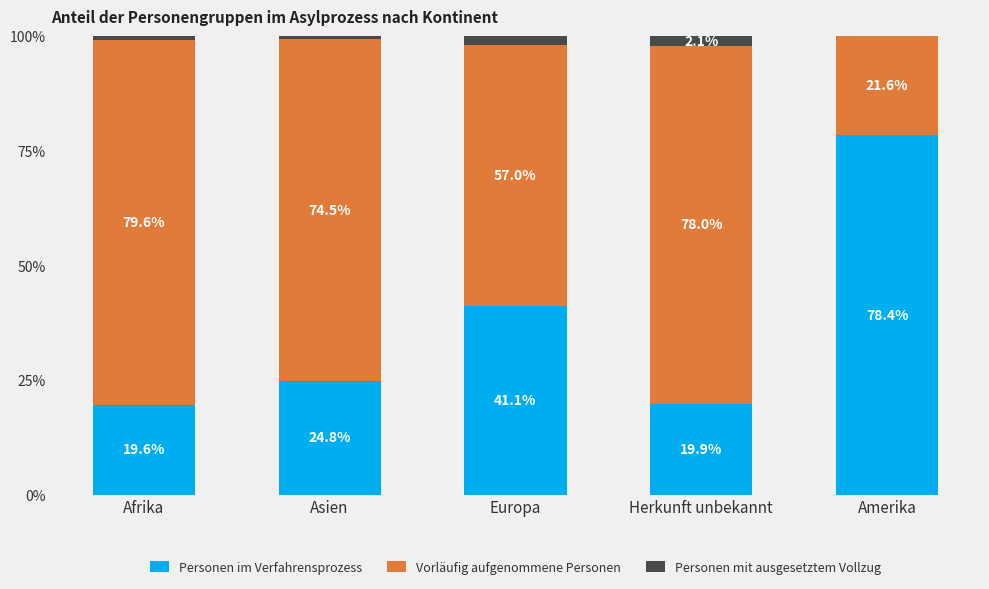

What is the highest value of the Personen im Verfahrensprozess series?

78.4